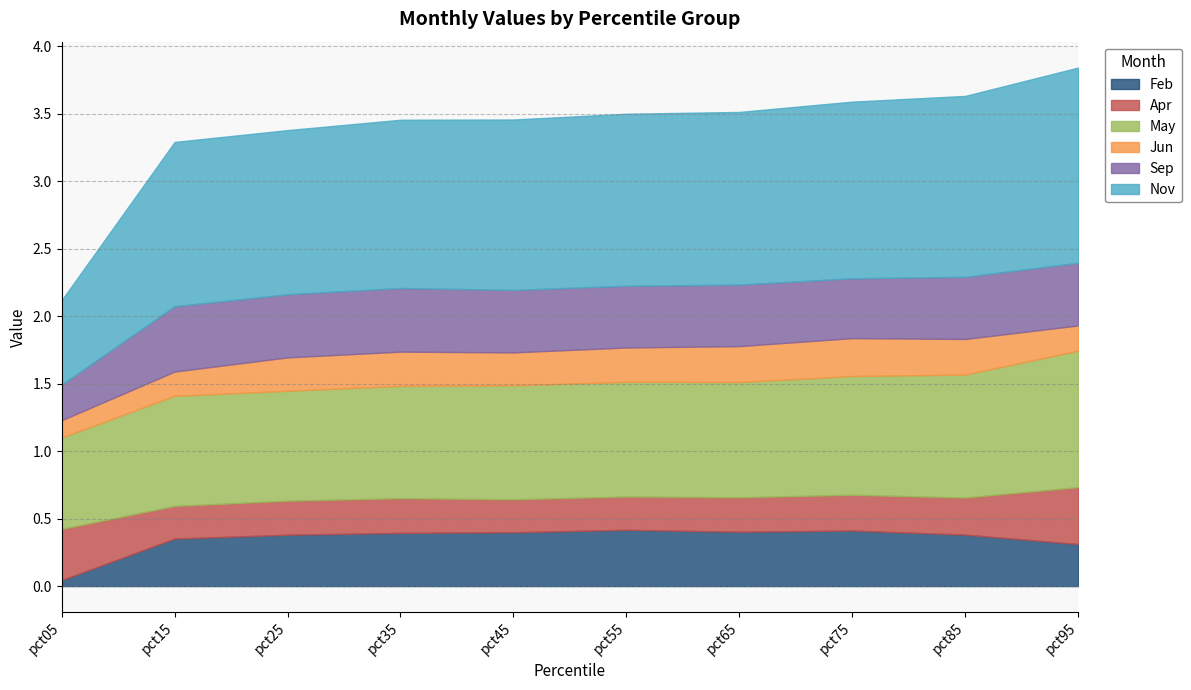

True or false: Apr has a value of 0.3 at pct25.

True